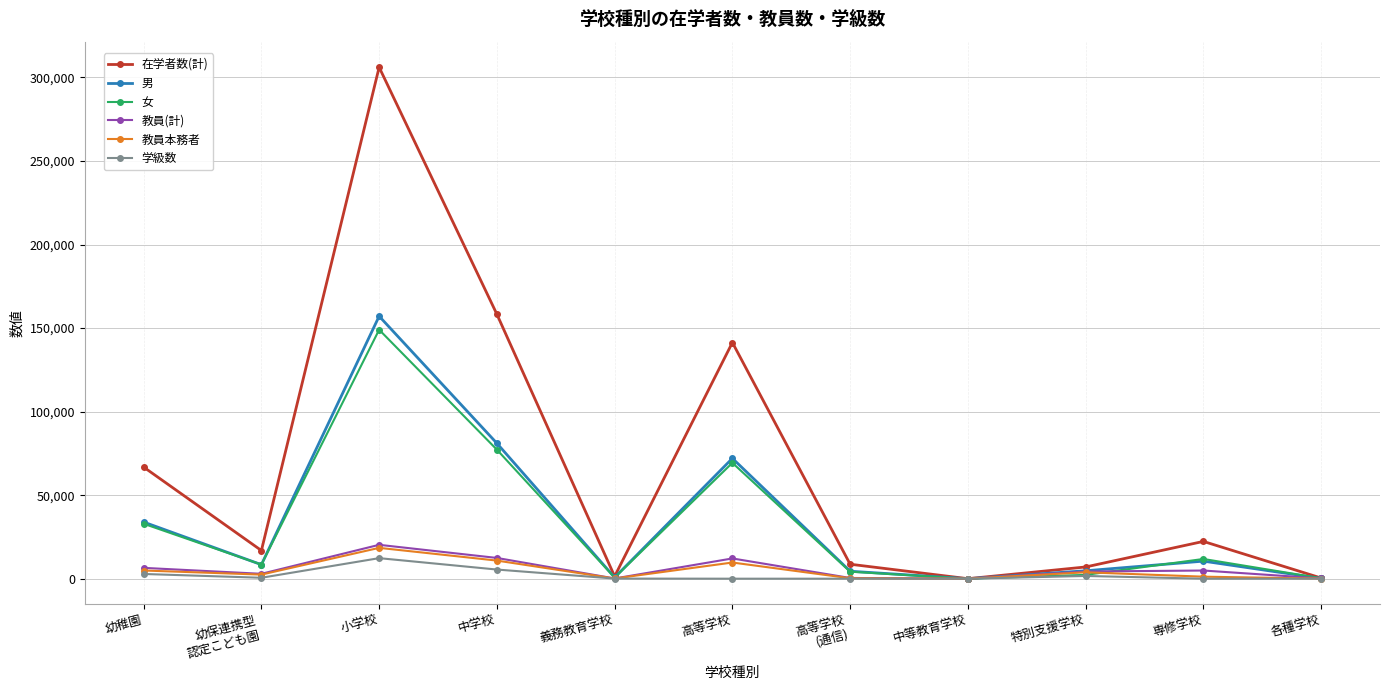

What is the maximum value for 教員本務者?

18454